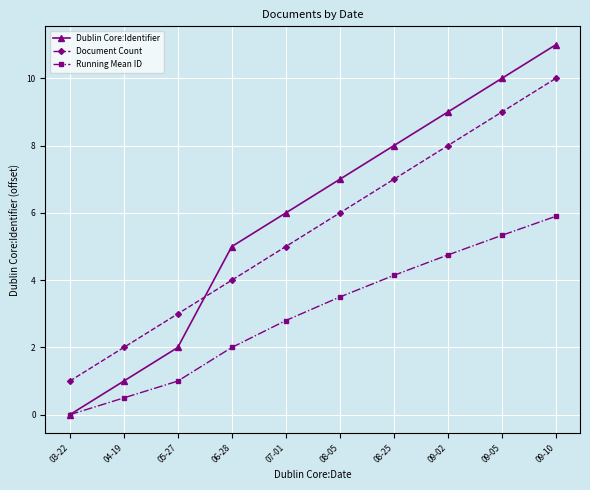

What is the sum of the Dublin Core:Identifier values at 03-22 and 05-27?

2.0